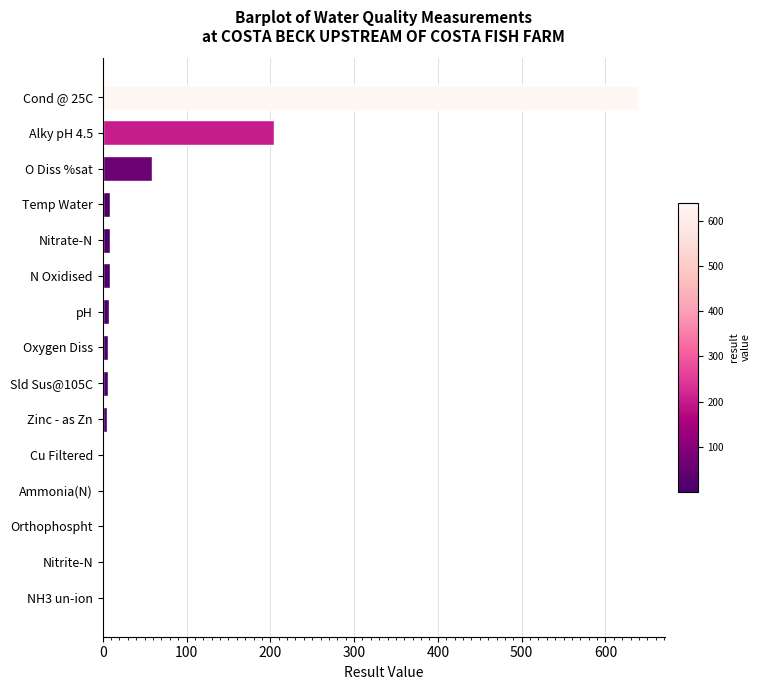

What is the sum of all values?

954.2